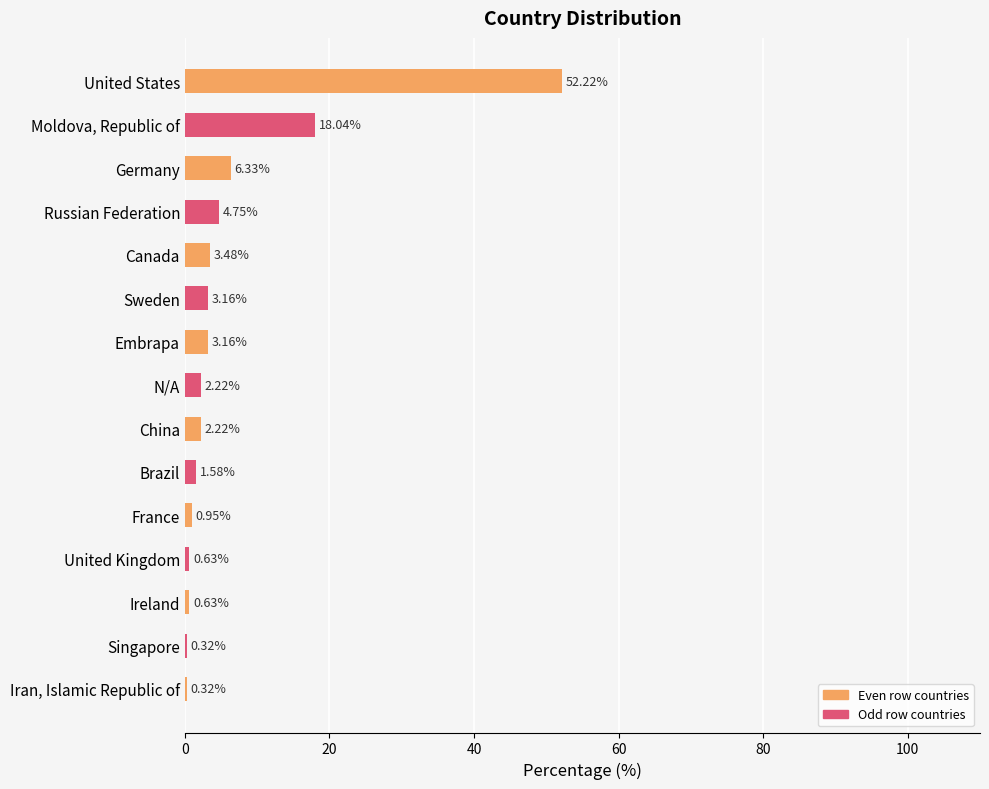

At which label is the value closest to 26?

Moldova, Republic of